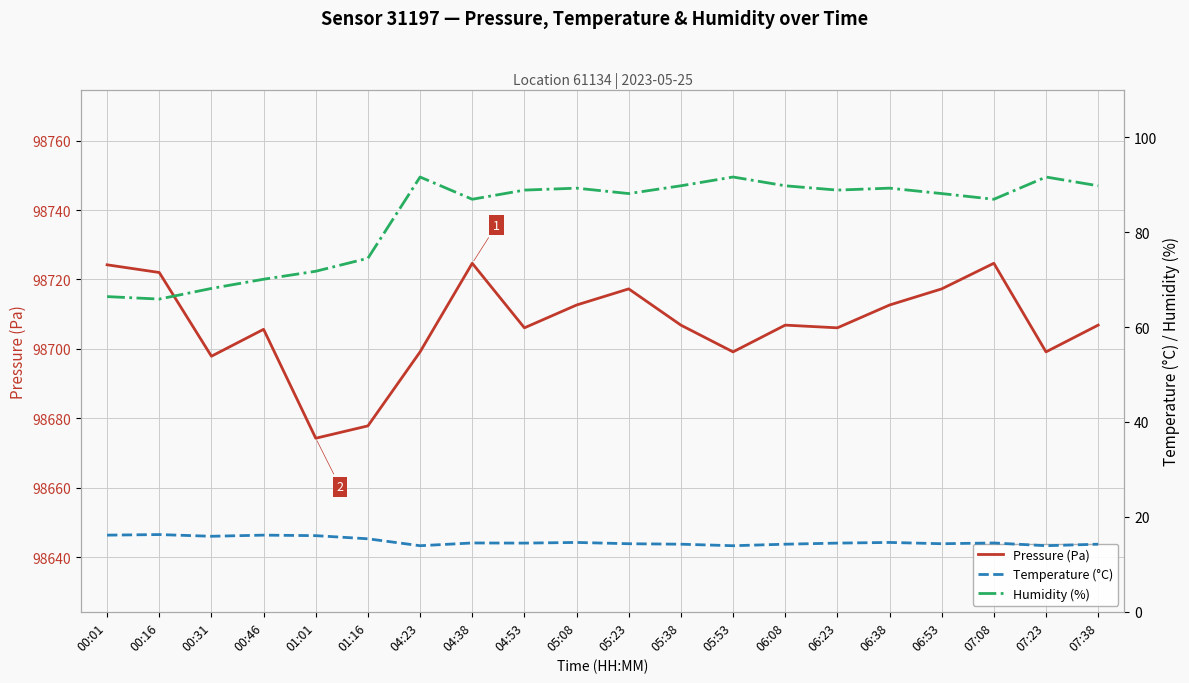

What is the total value across all series at 04:53?

98809.4